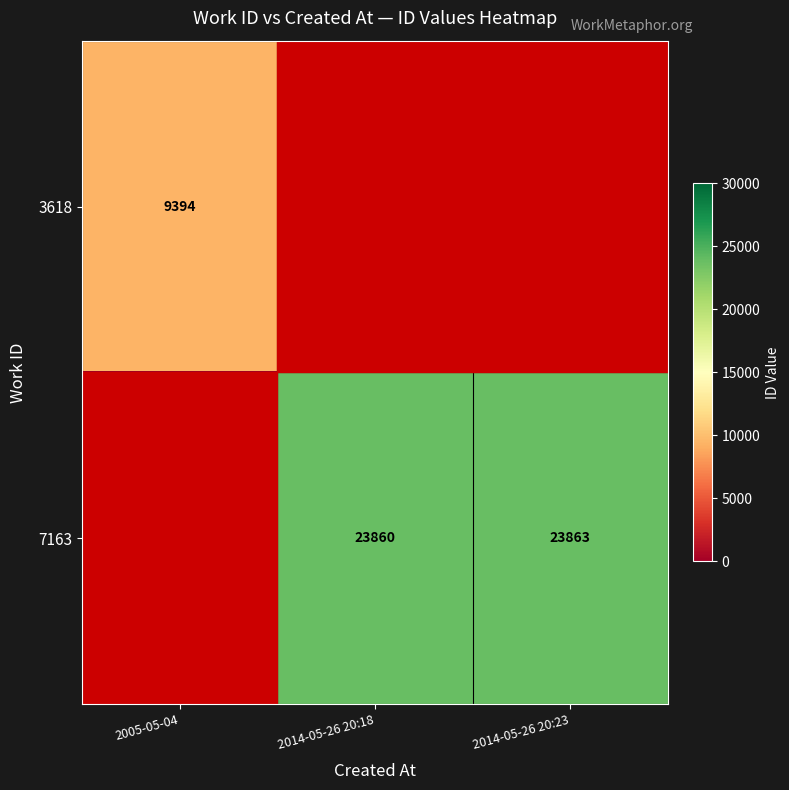

True or false: 7163 has a value of 23860 at 2014-05-26 20:18.

True